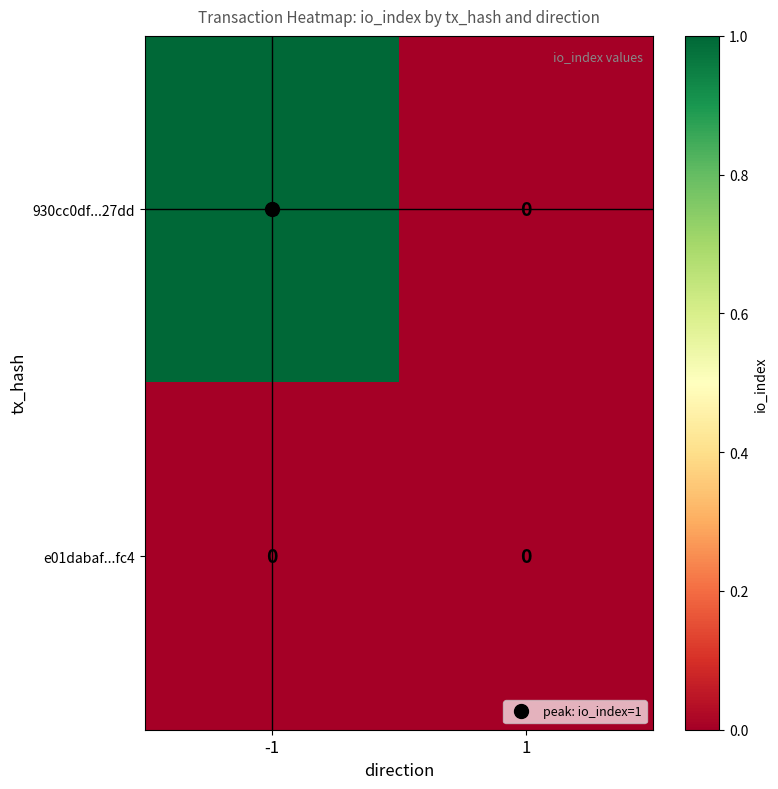

What is the greatest value displayed?

1